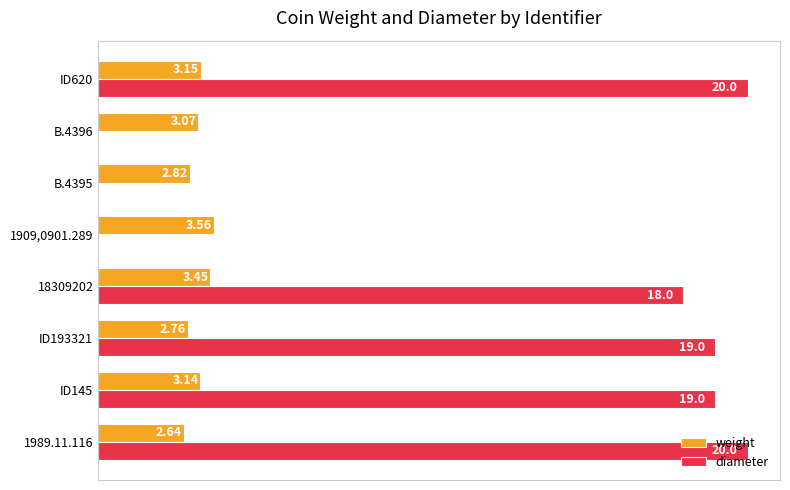

Which series has the largest total across all categories?

diameter